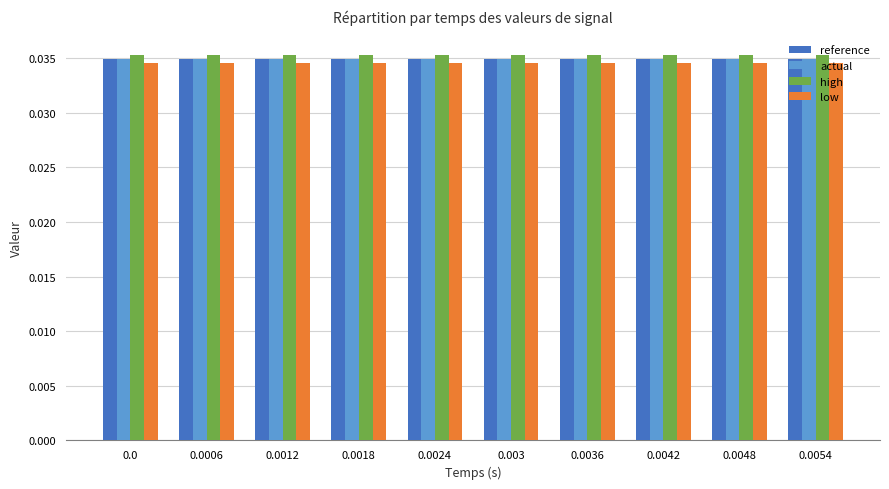

What is the label of the 7th bar from the left?

0.0036